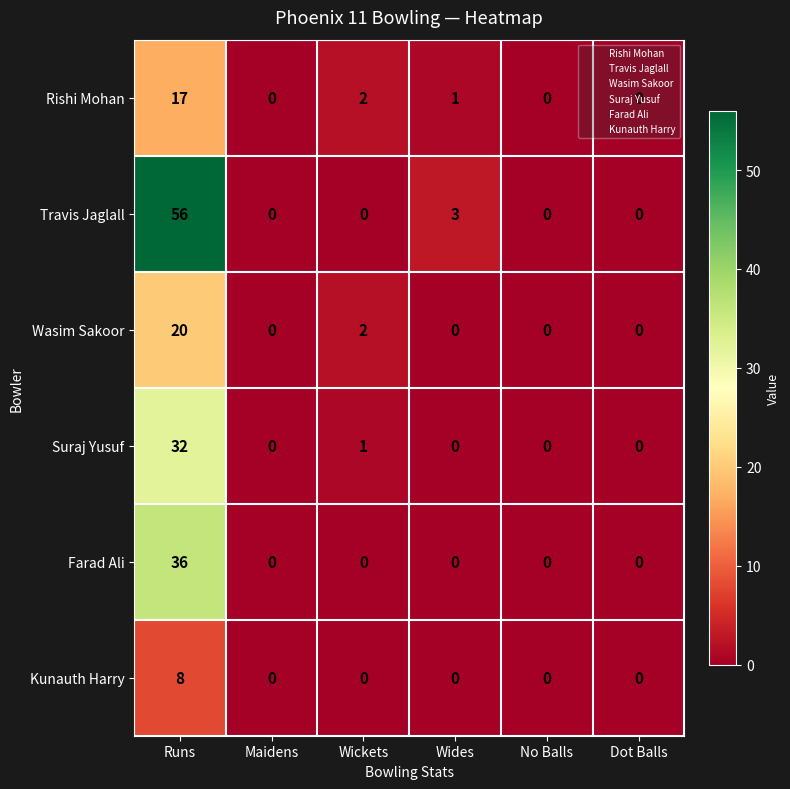

At which category is the sum across all series the highest?

Runs